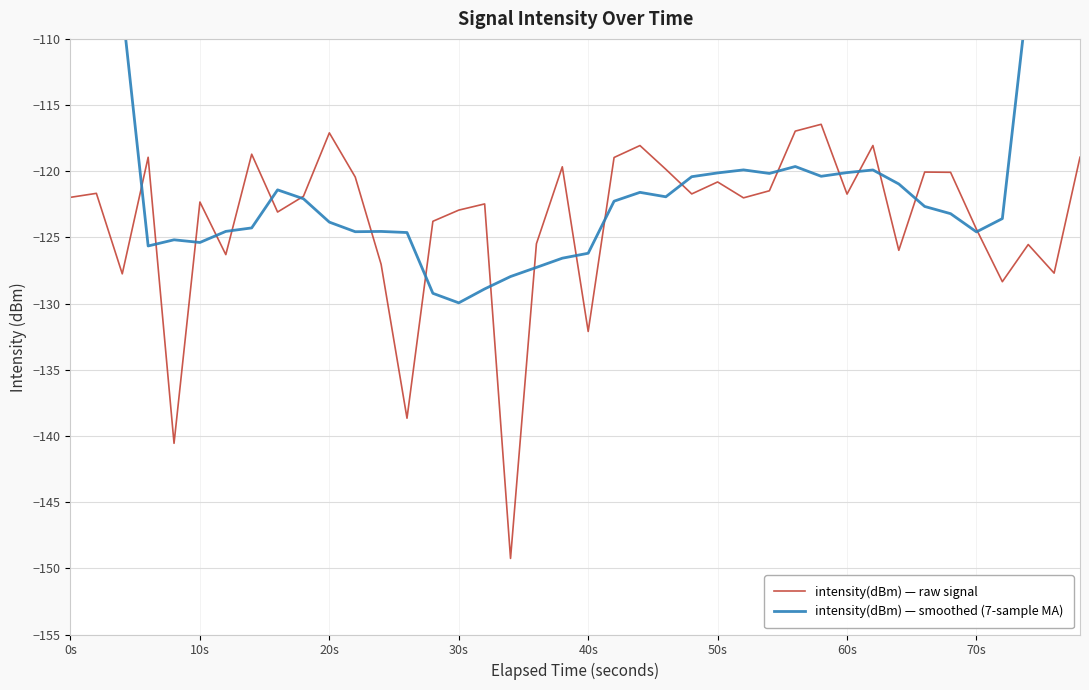

List the series in order of their peak value, lowest first.

intensity(dBm) — raw signal, intensity(dBm) — smoothed (7-sample MA)